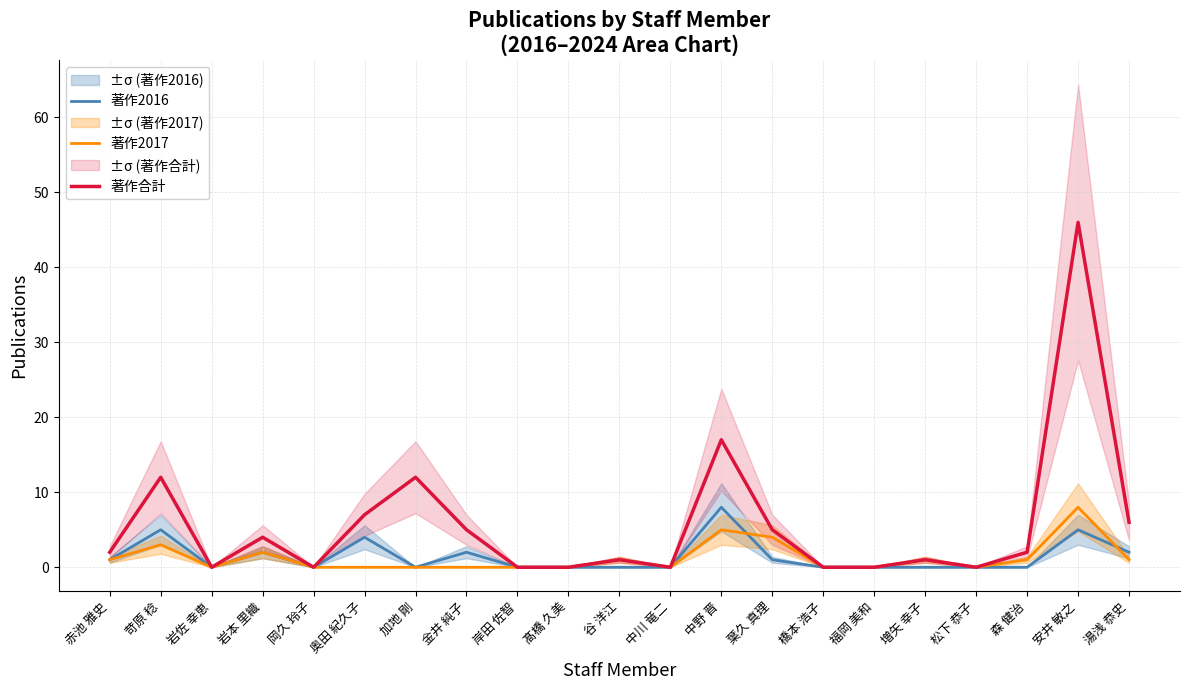

List the labels in order of 著作2016 value, largest first.

中野 晋, 苛原 稔, 安井 敏之, 奥田 紀久子, 岩本 里織, 金井 純子, 湯浅 恭史, 赤池 雅史, 葉久 真理, 岩佐 幸恵, 岡久 玲子, 加地 剛, 岸田 佐智, 髙橋 久美, 谷 洋江, 中川 竜二, 橋本 浩子, 福岡 美和, 増矢 幸子, 松下 恭子, 森 健治